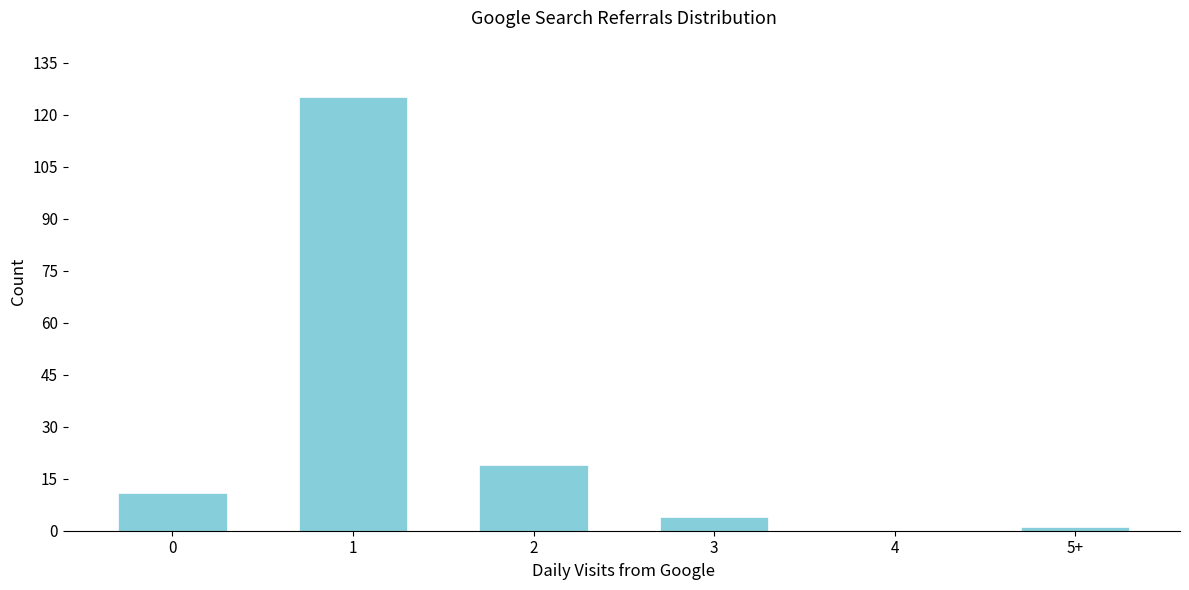

Reading left to right, list all the values displayed in this chart.

0=11	1=125	2=19	3=4	4=0	5+=1